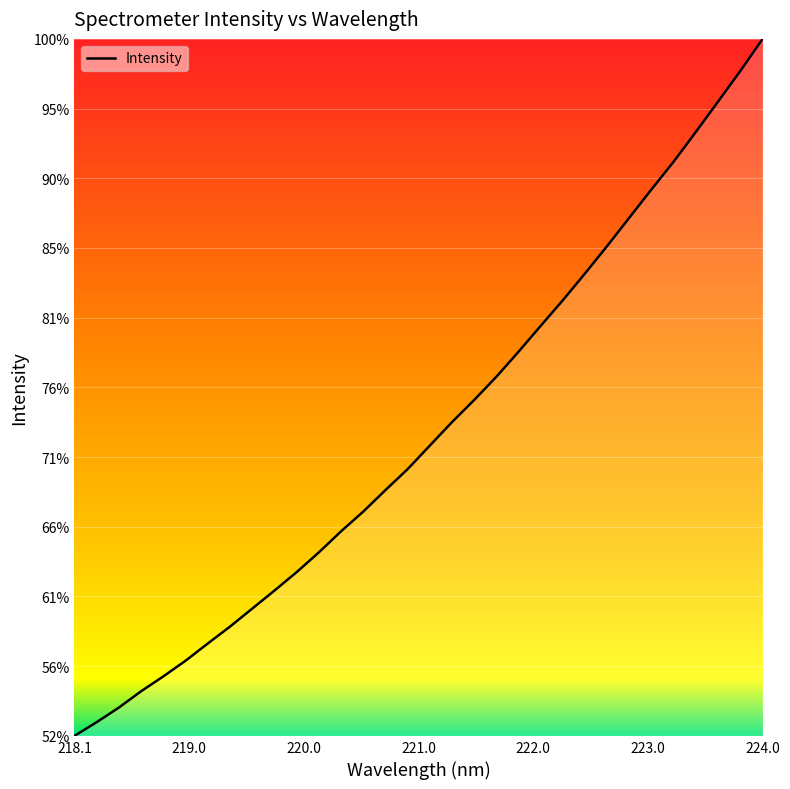

Is this an area chart (filled region under the line)?

Yes